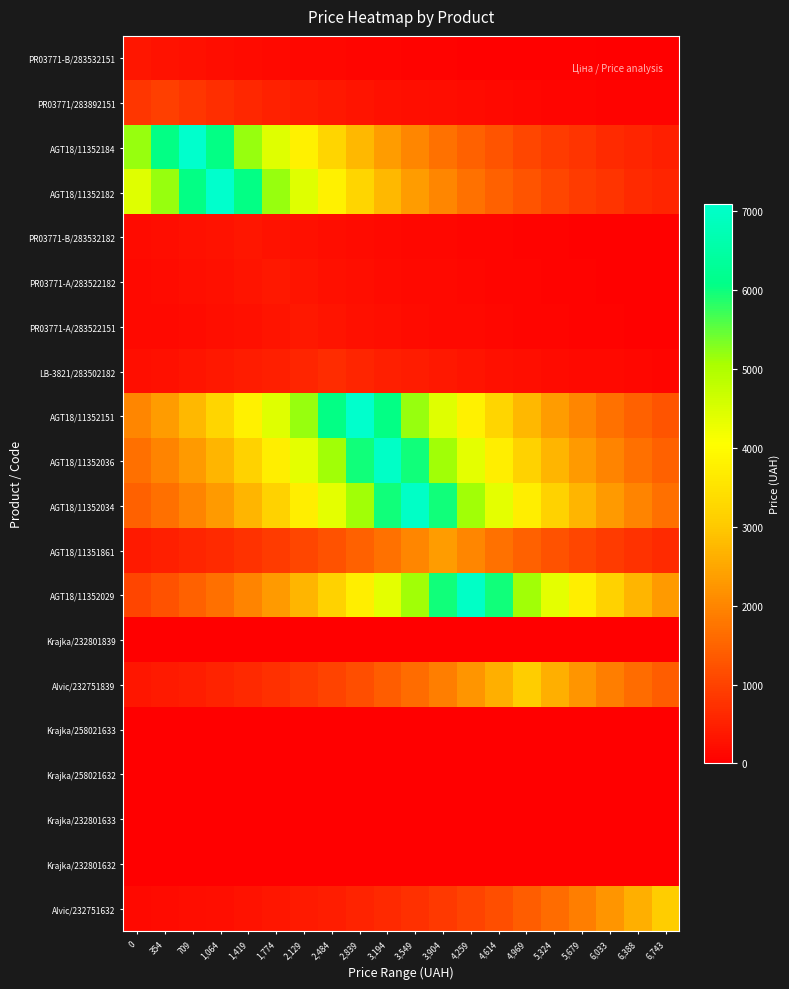

At how many categories does at least one series exceed 399?

20